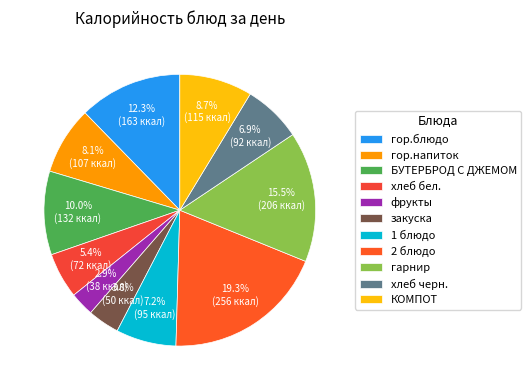

How many segments does this pie chart have?

11